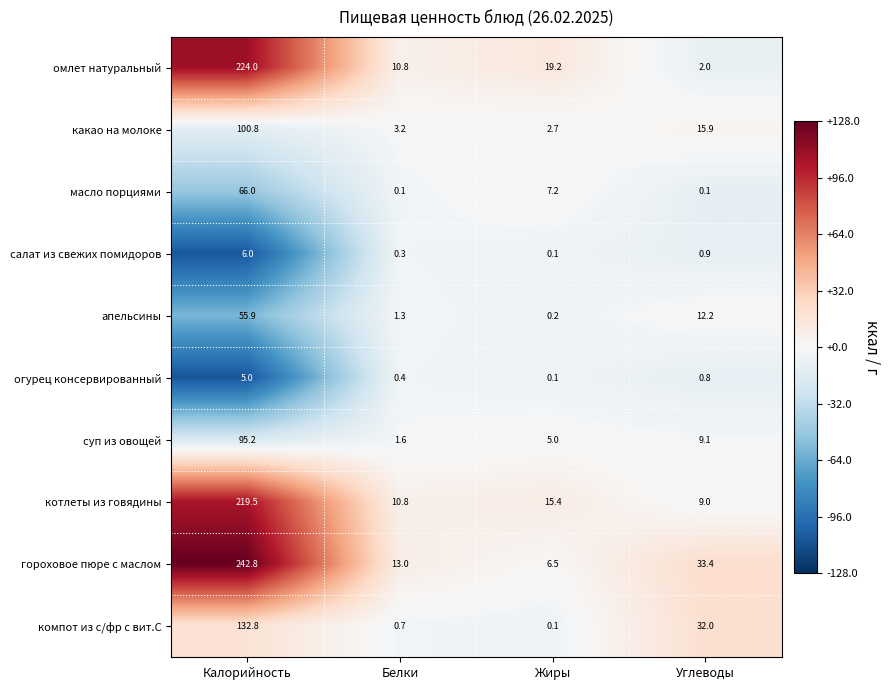

Where is гороховое пюре с маслом nearest to the value 124?

Углеводы